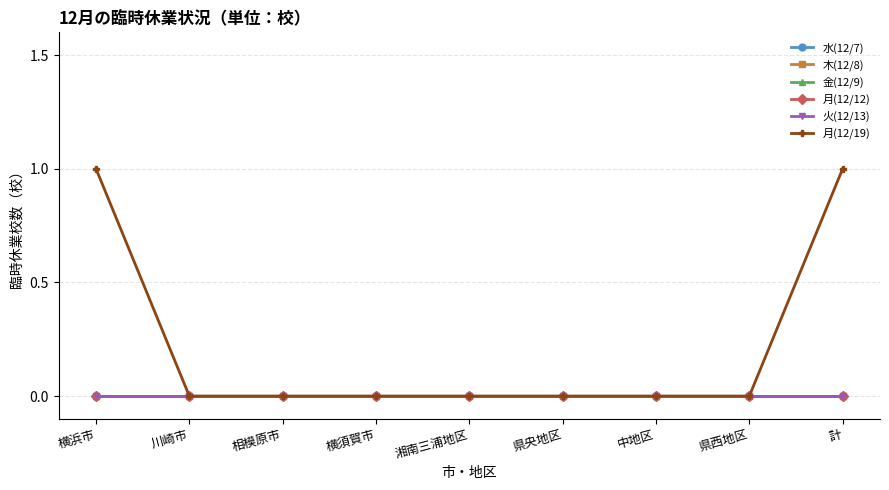

Is this an area chart (filled region under the line)?

No